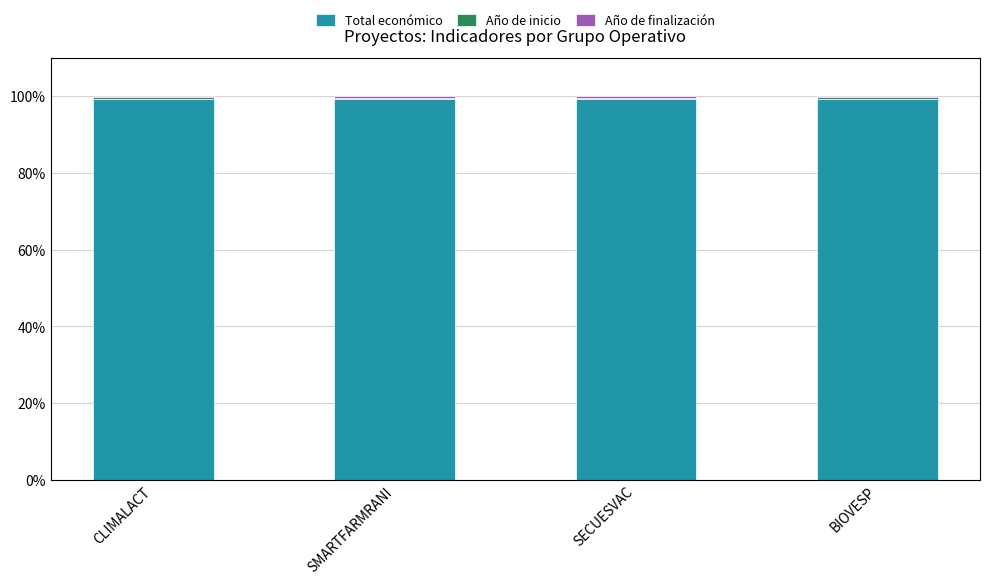

What is the lowest value of the Total económico series?

99.3